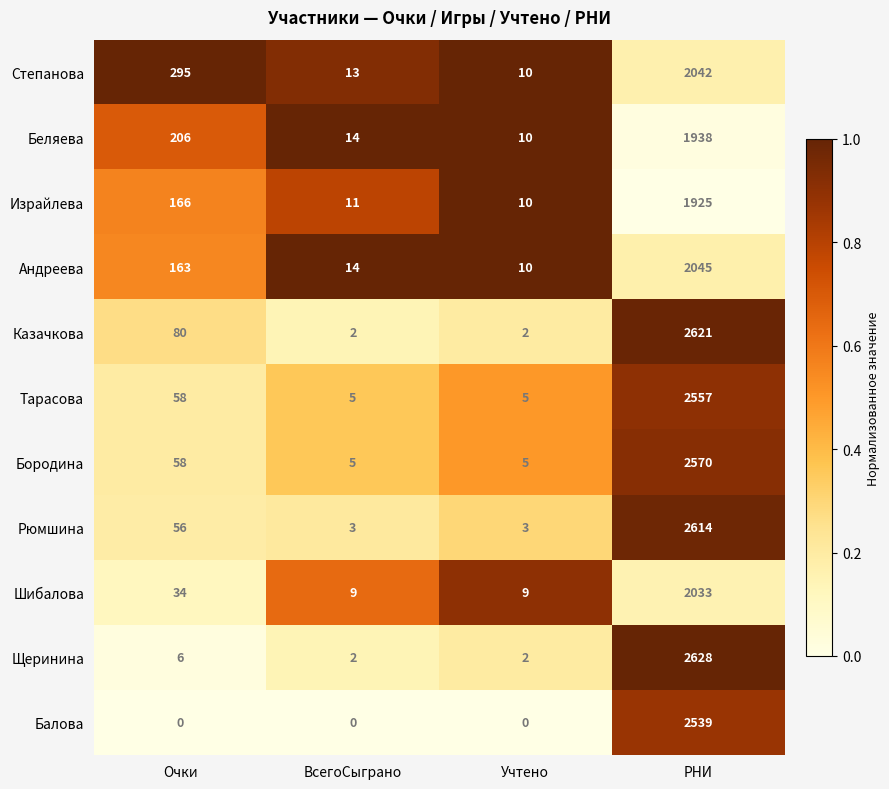

Which series has the largest total across all categories?

Казачкова